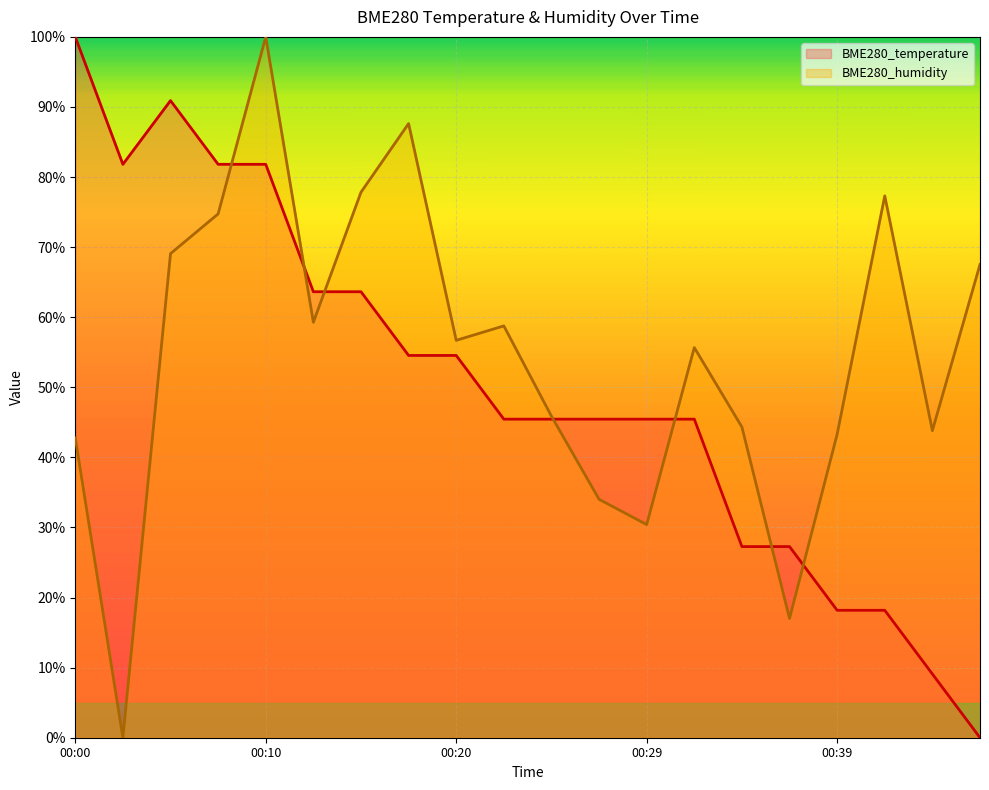

In BME280_temperature, how many points are higher than both neighbors (excluding endpoints)?

1